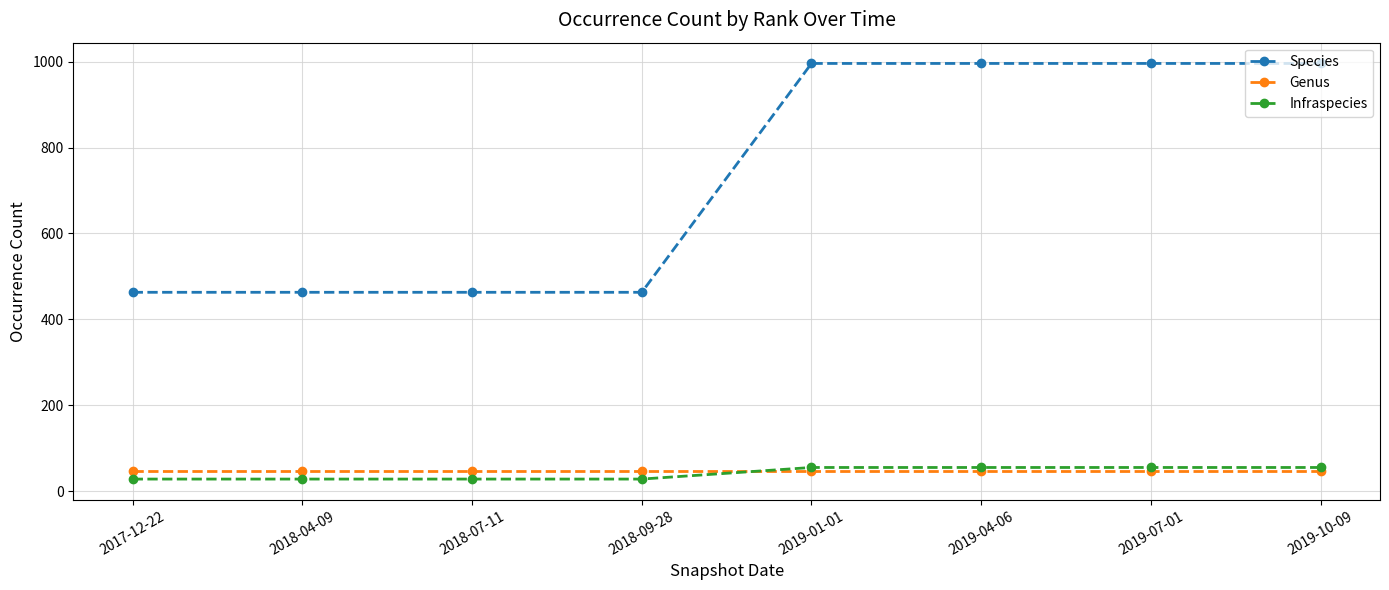

What is the highest value of the Genus series?

47